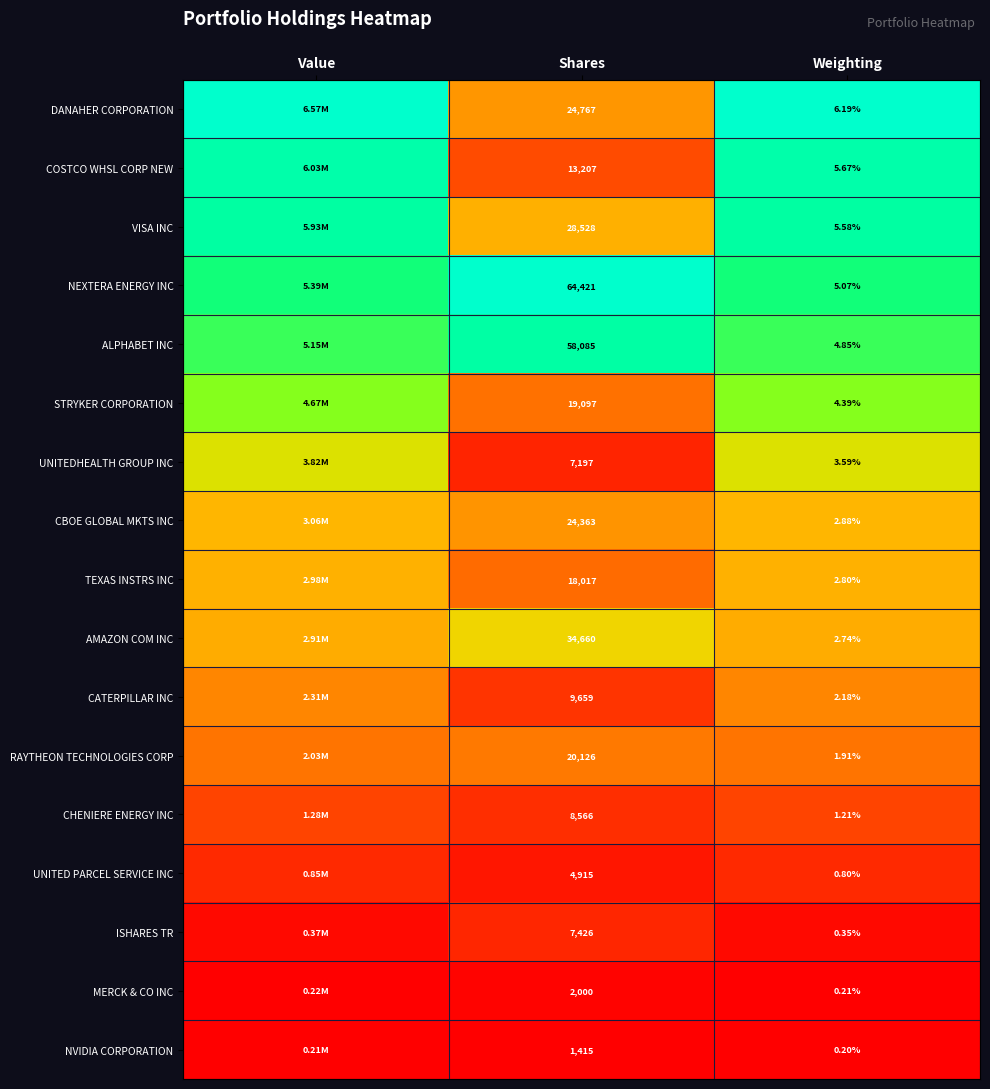

At Shares, list the series in order from smallest to largest.

NVIDIA CORPORATION, MERCK & CO INC, UNITED PARCEL SERVICE INC, UNITEDHEALTH GROUP INC, ISHARES TR, CHENIERE ENERGY INC, CATERPILLAR INC, COSTCO WHSL CORP NEW, TEXAS INSTRS INC, STRYKER CORPORATION, RAYTHEON TECHNOLOGIES CORP, CBOE GLOBAL MKTS INC, DANAHER CORPORATION, VISA INC, AMAZON COM INC, ALPHABET INC, NEXTERA ENERGY INC